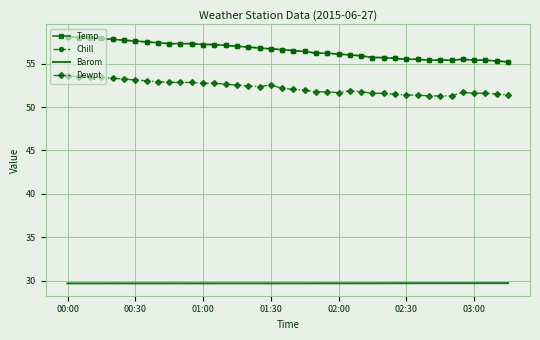

Which series has the largest total across all categories?

Temp